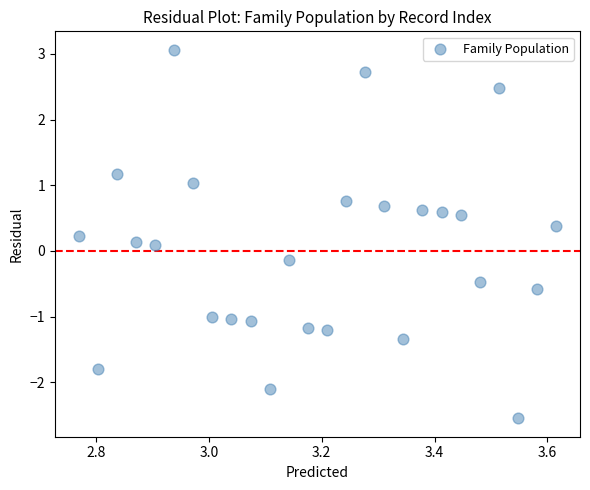

What is the range of X values (max minus min)?

0.8